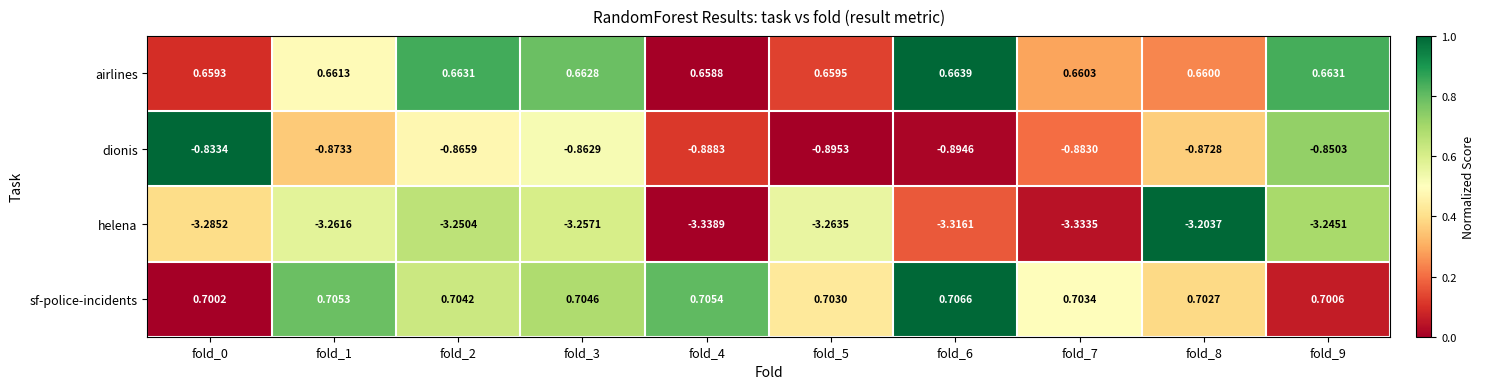

Rank the series by their maximum value, from lowest to highest.

helena, dionis, airlines, sf-police-incidents